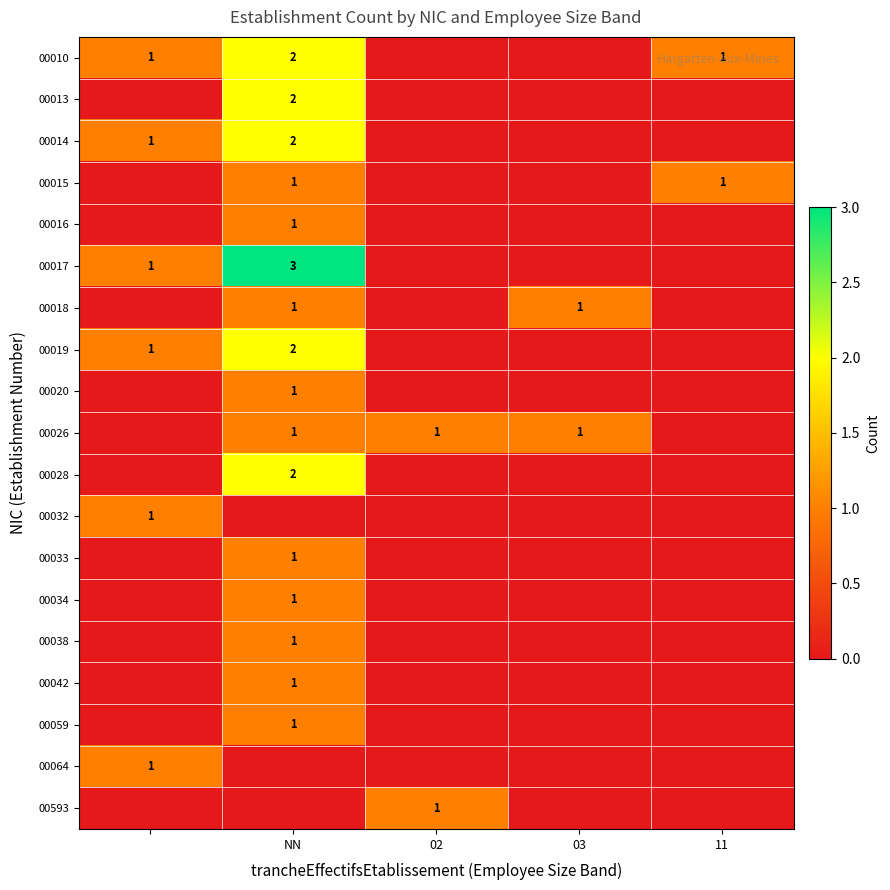

The value of 00032 at 03 is 0. True or false?

True